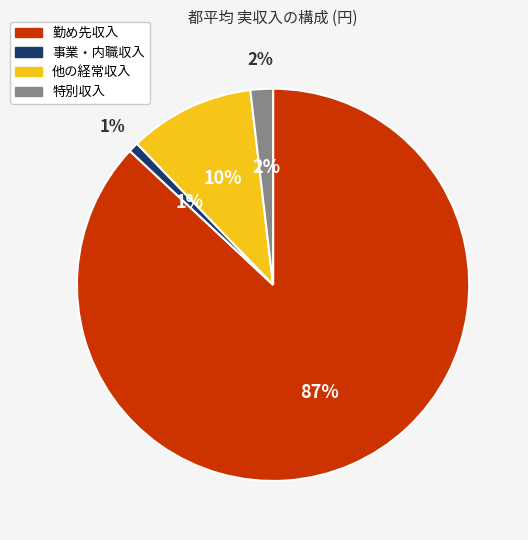

What percentage is the 特別収入 slice, to the nearest percent?

2%